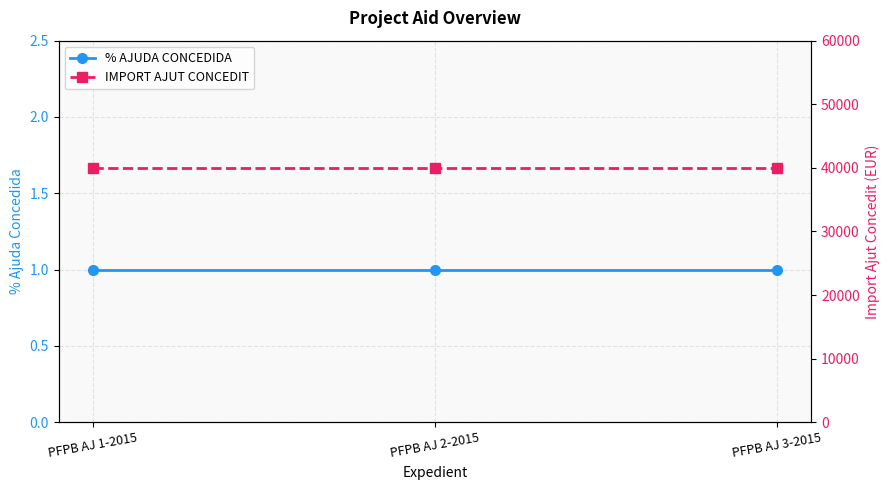

What is the minimum value for % AJUDA CONCEDIDA?

1